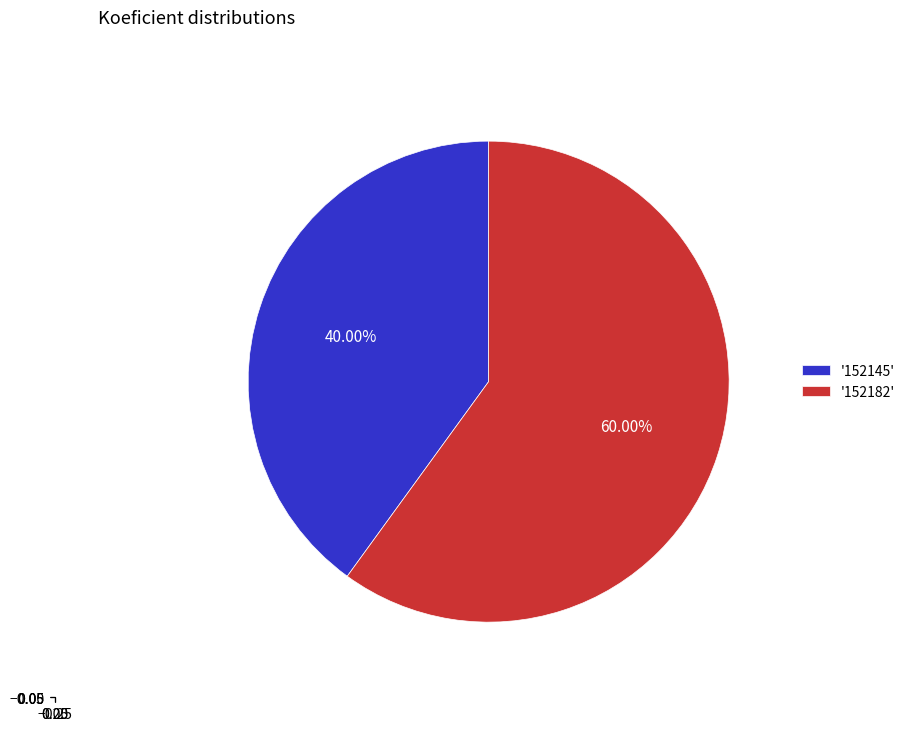

Does any single category account for the majority?

Yes